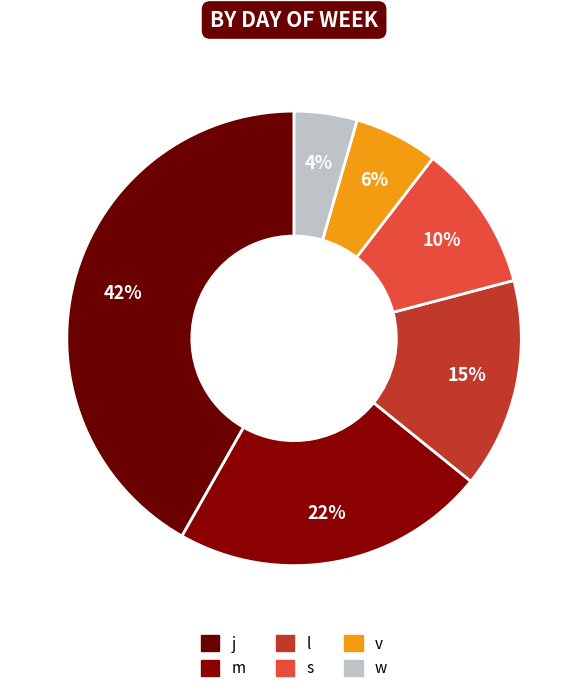

How many segments does this pie chart have?

6